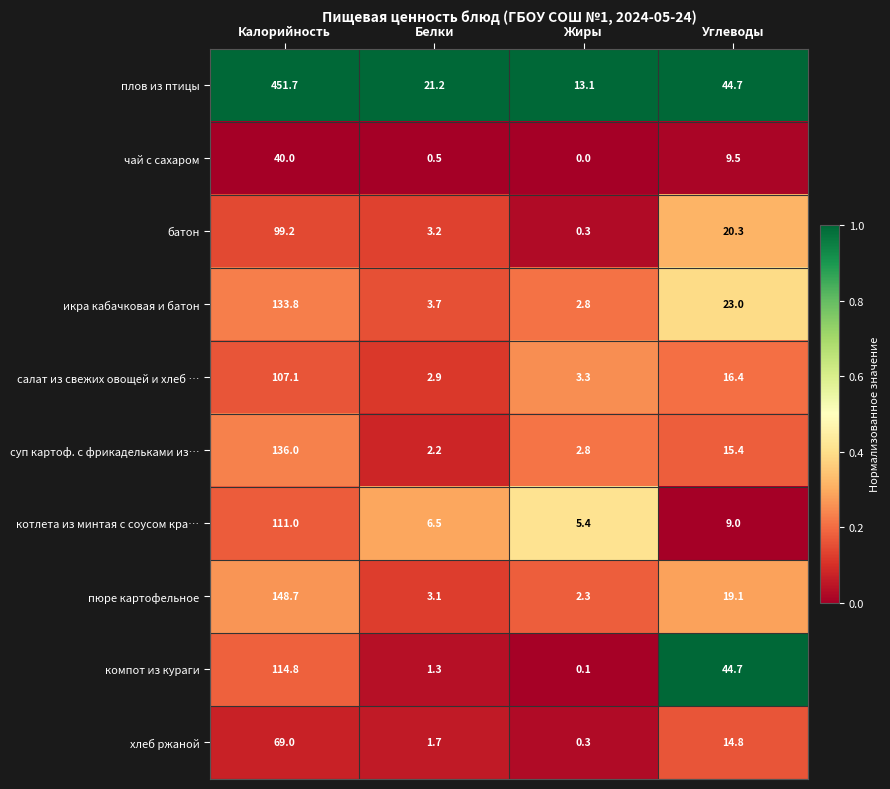

At which category is the sum across all series the highest?

Калорийность